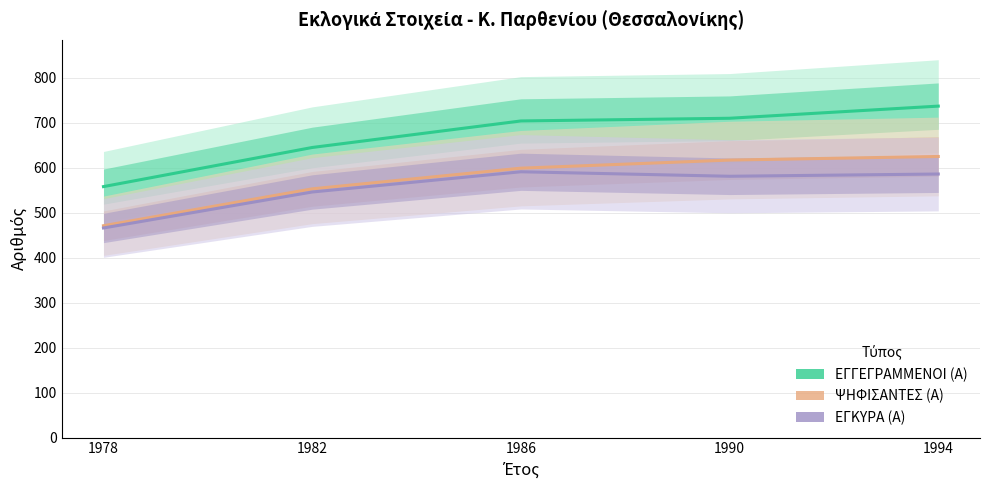

Rank the series by their average value, from lowest to highest.

ΕΓΚΥΡΑ (Α), ΨΗΦΙΣΑΝΤΕΣ (Α), ΕΓΓΕΓΡΑΜΜΕΝΟΙ (Α)